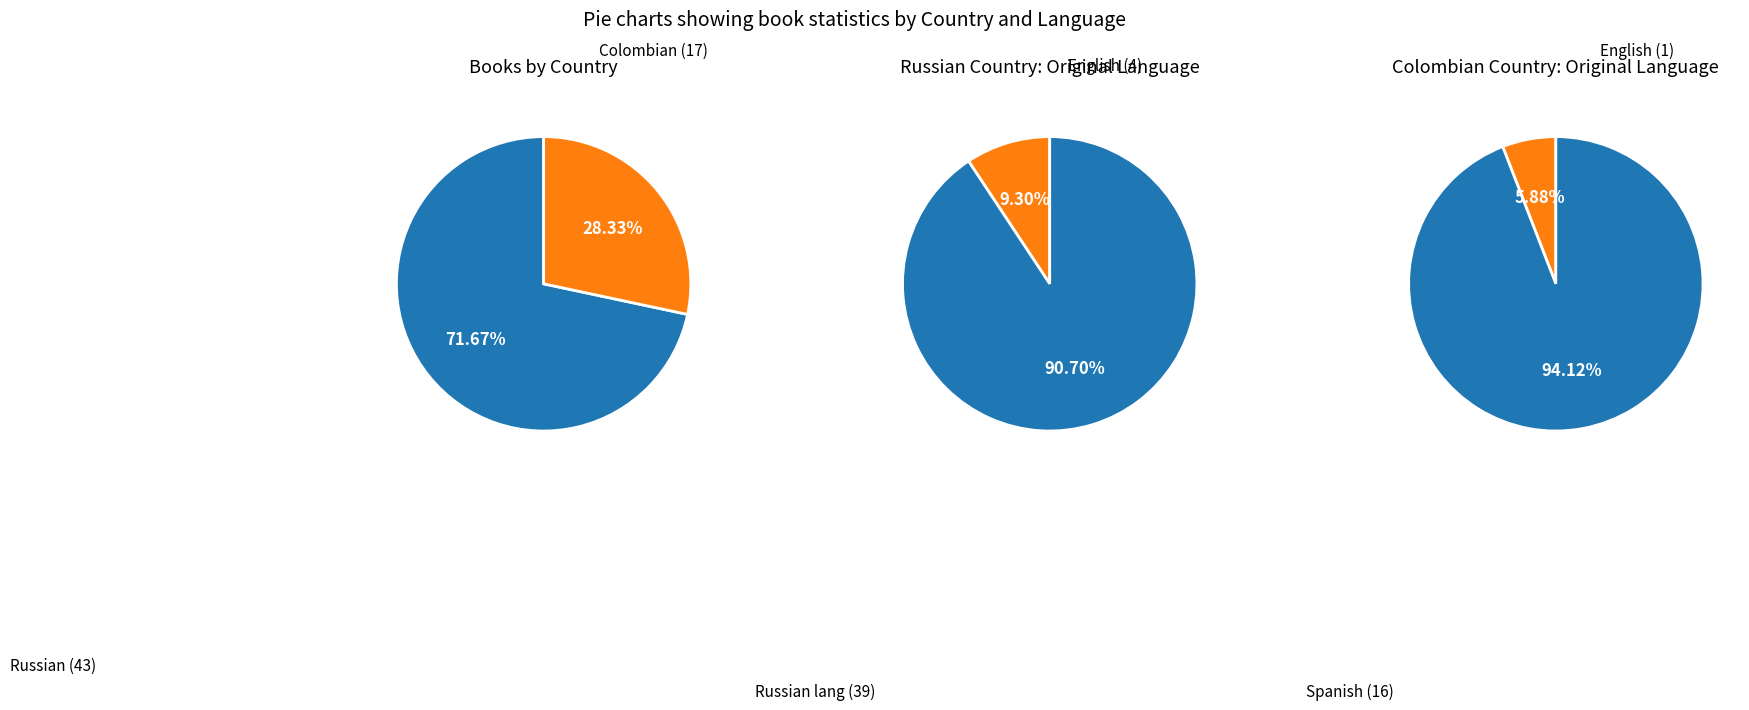

Count the number of slices in the pie.

2